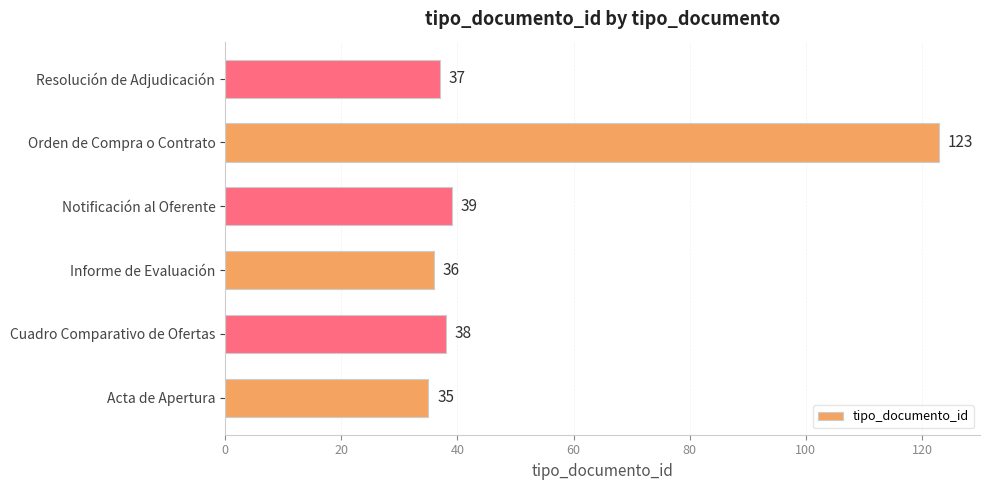

What is the average value?

51